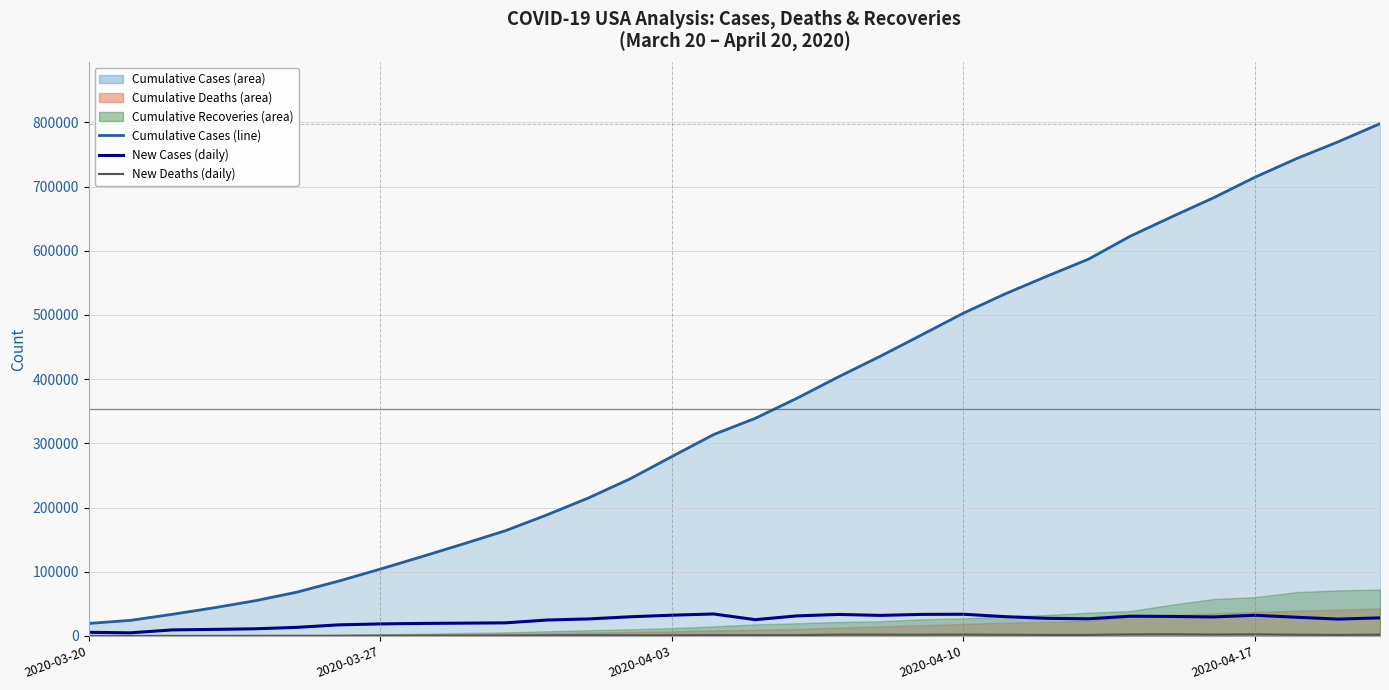

What is the maximum value shown in the chart?

798059